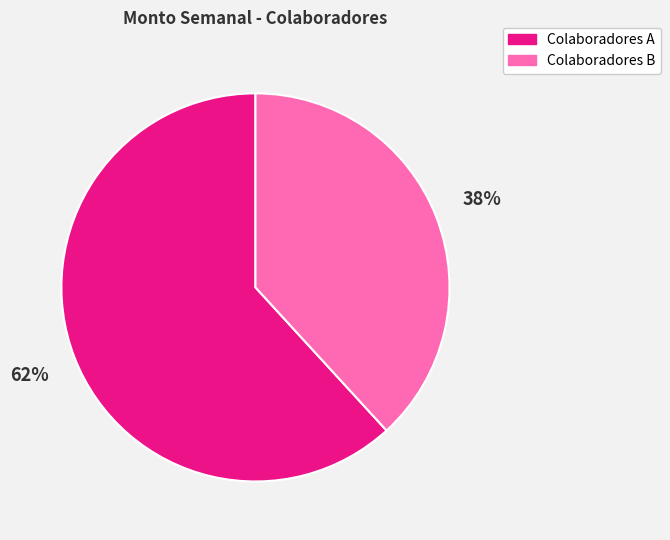

Is there any slice that represents more than half of the pie?

Yes